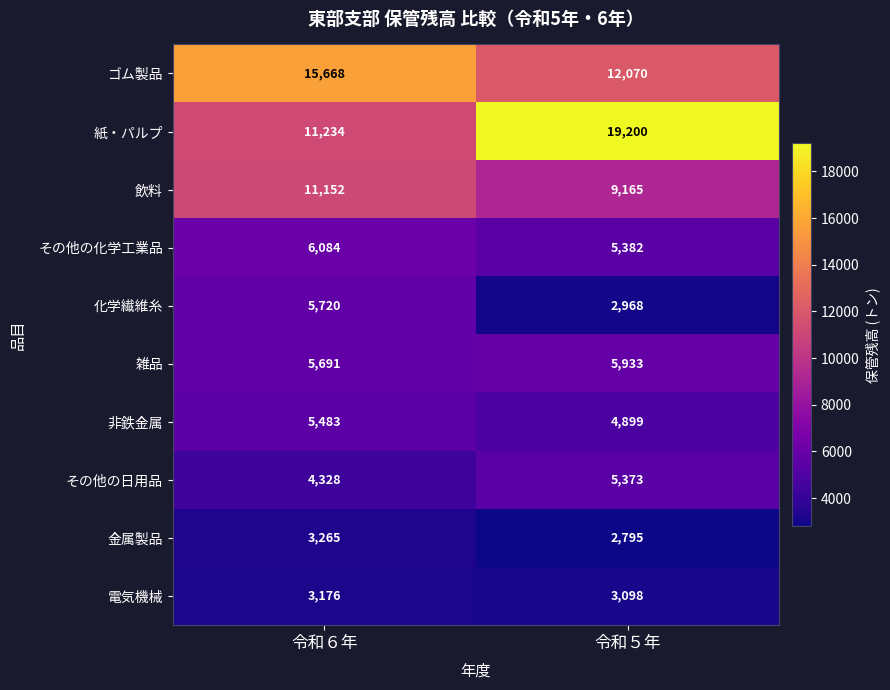

What value does the 非鉄金属 series have at 令和６年, to the nearest 10?

5480